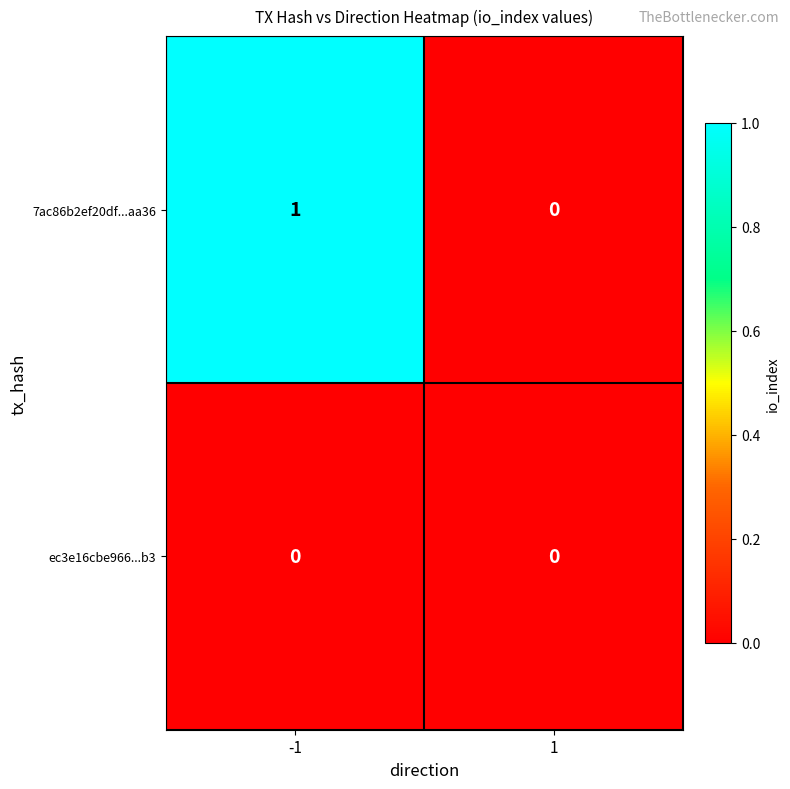

List the series in order of their peak value, lowest first.

ec3e16cbe966...b3, 7ac86b2ef20df...aa36